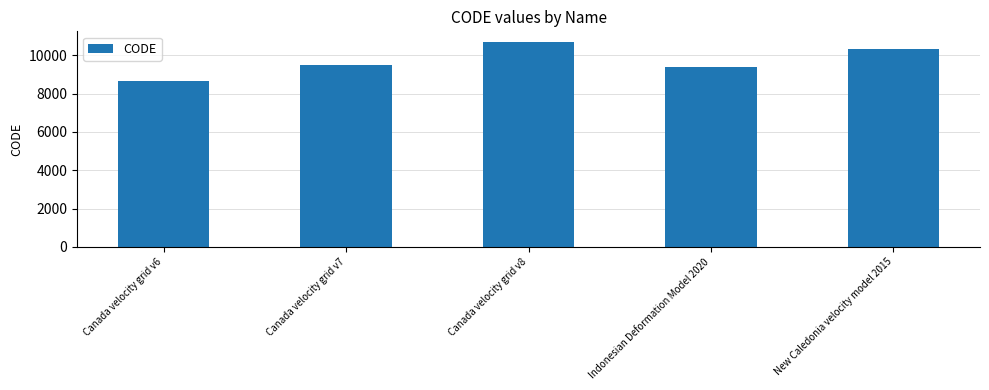

The chart shows a value of 3176 at New Caledonia velocity model 2015. True or false?

False